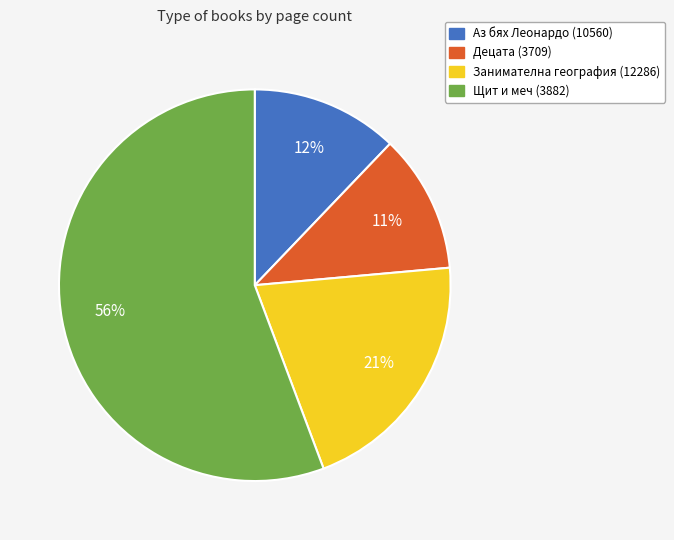

To the nearest percent, what is the difference between the Аз бях Леонардо (10560) and Децата (3709) slice percentages?

1%